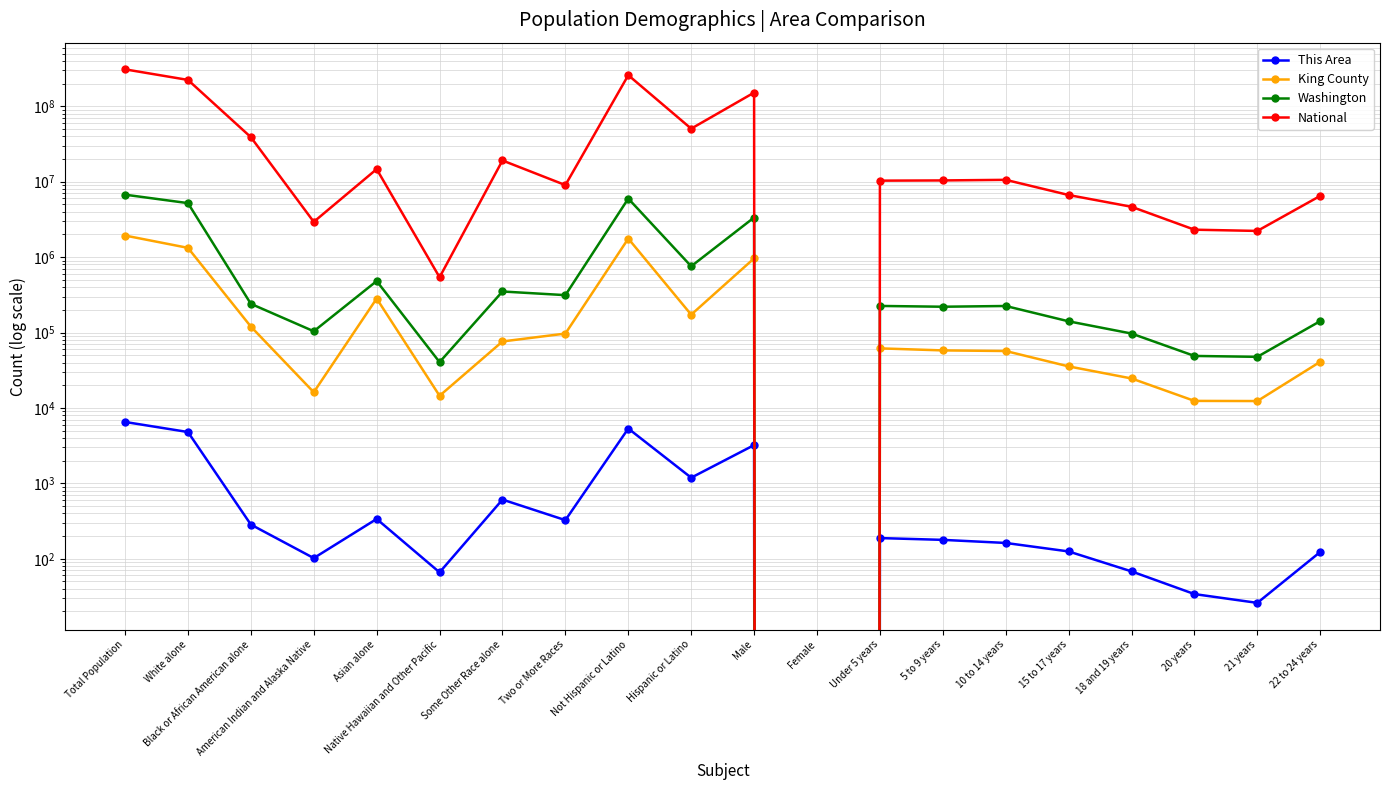

What is the difference between the second highest and minimum values in the Washington series?

5968750